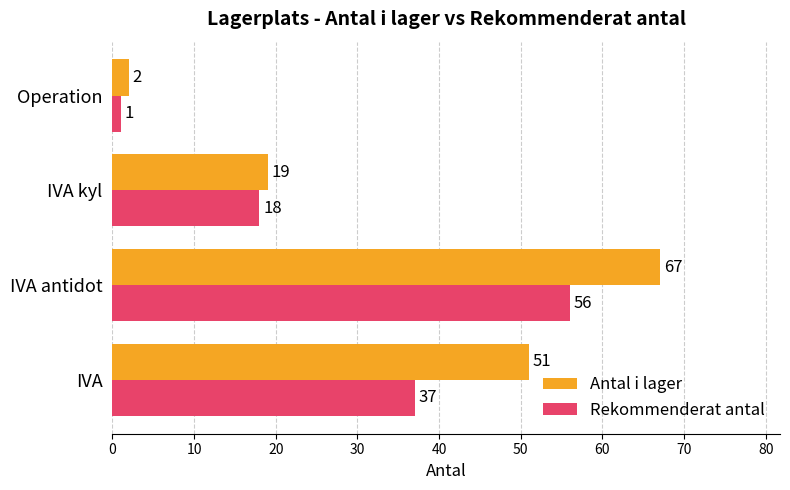

How many Rekommenderat antal values are between 18 and 56?

3